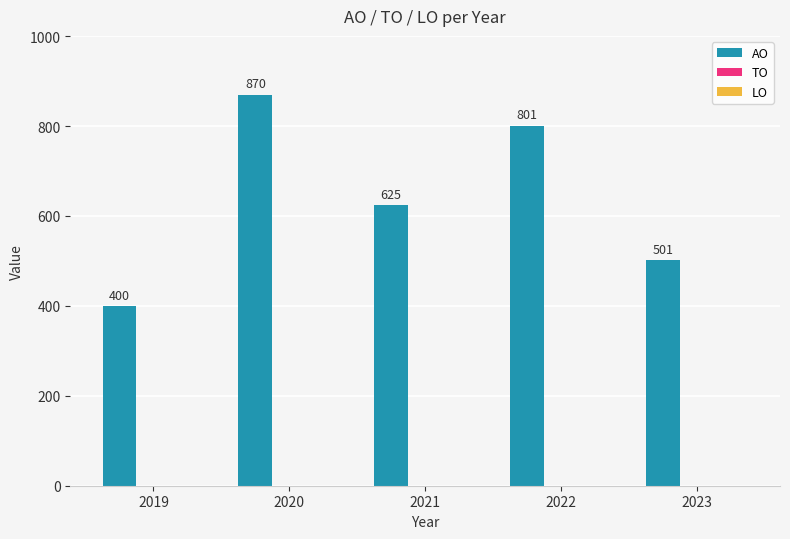

How many series are shown in this chart?

1